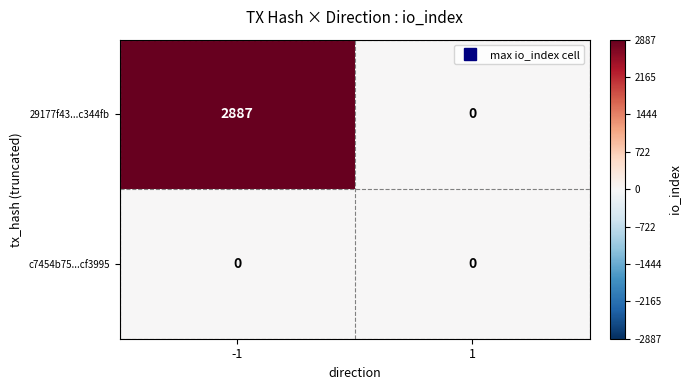

Which series has the largest total across all categories?

29177f43...c344fb